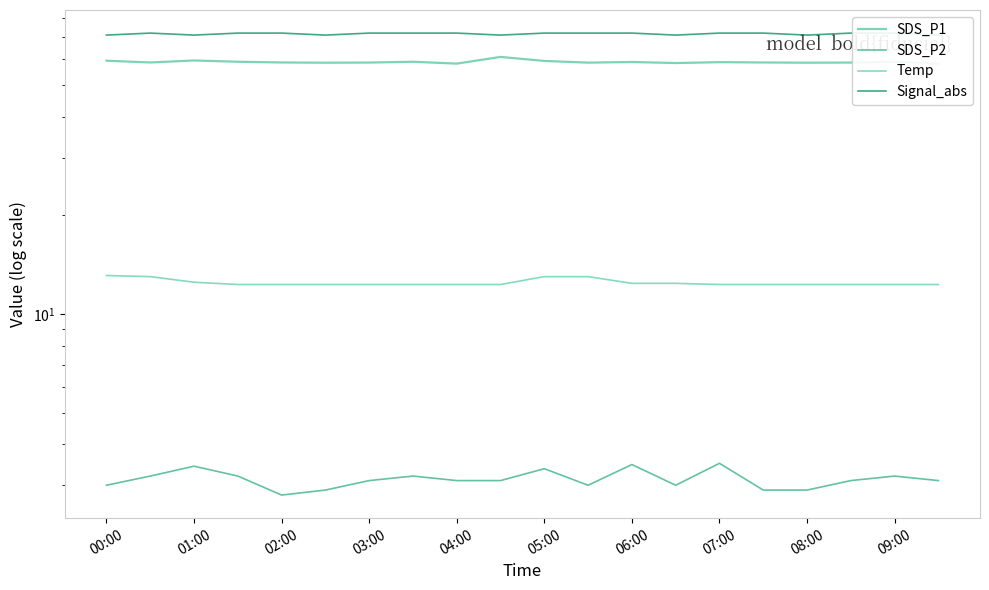

How many interior local valleys does the SDS_P1 series have?

6